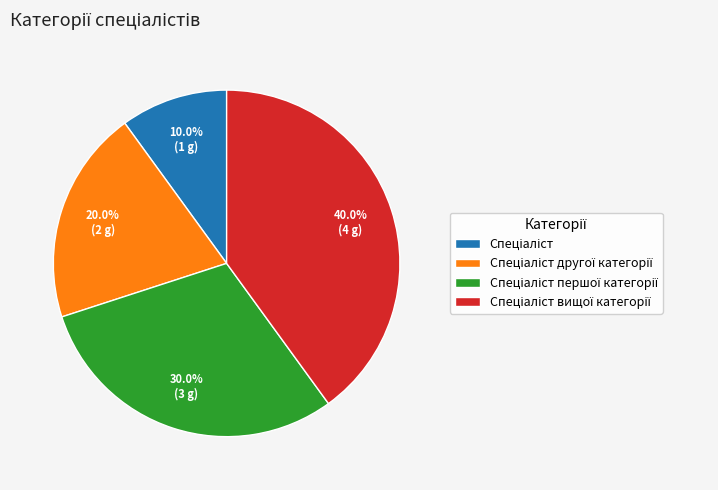

Is there a majority slice in this chart?

No